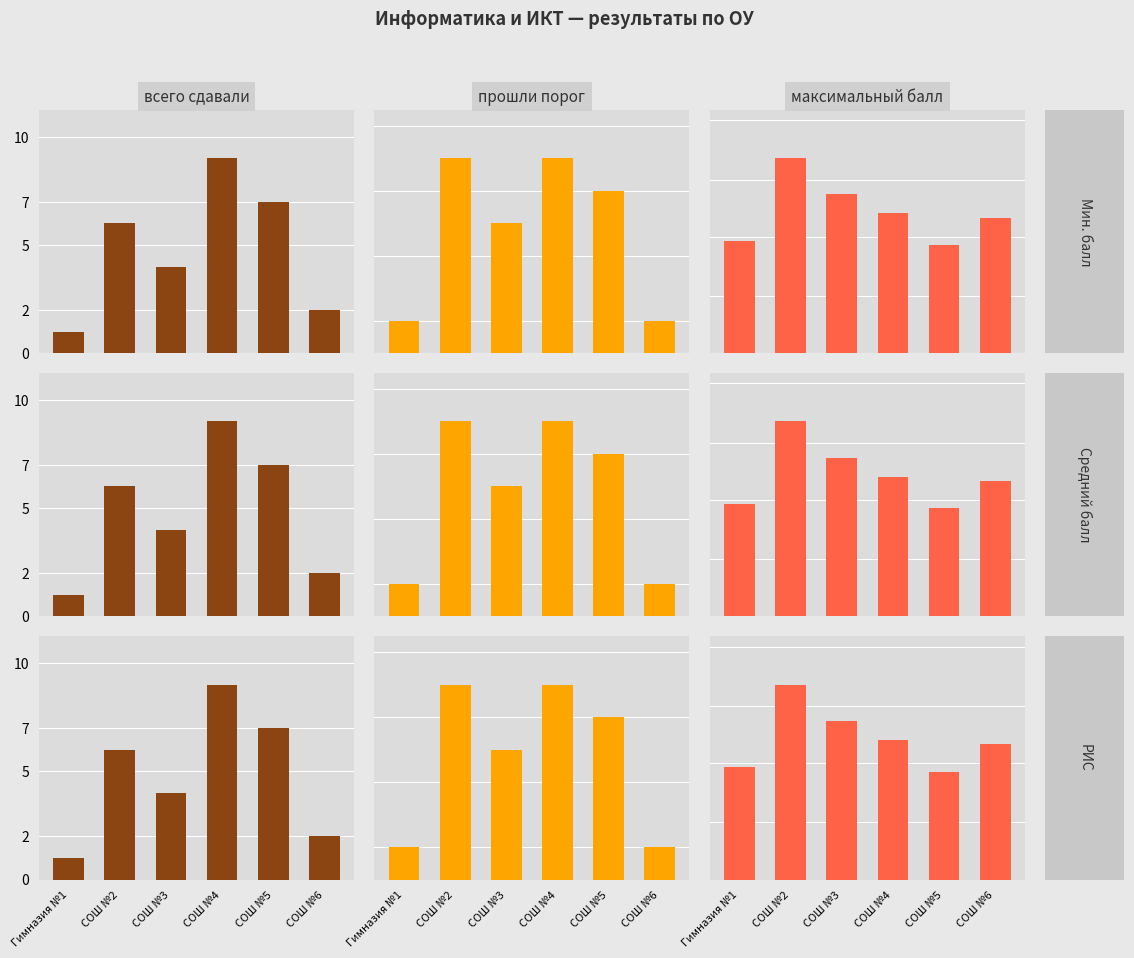

What is the difference between the maximum and second lowest values in the максимальный балл series?

39